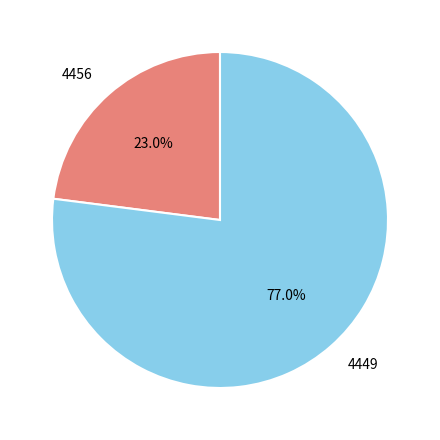

Which slice is the largest?

4449